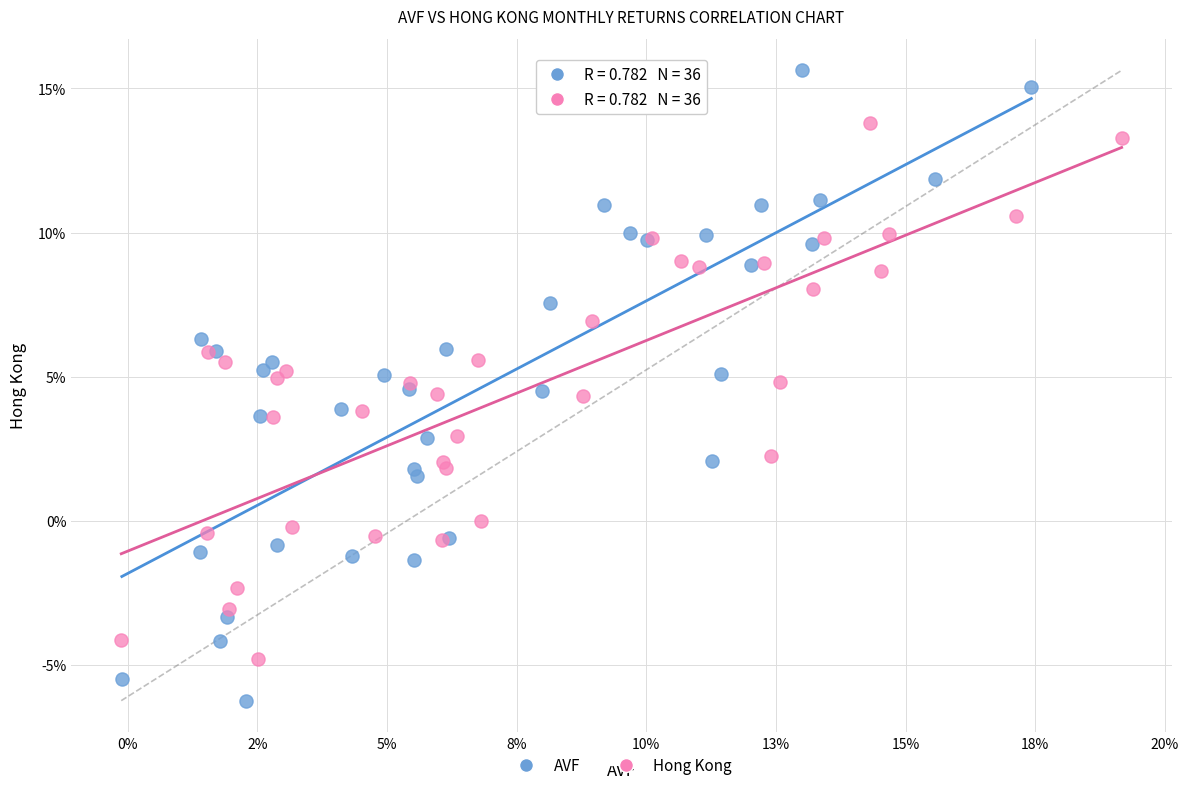

What are all the series names shown in the legend?

AVF, Hong Kong